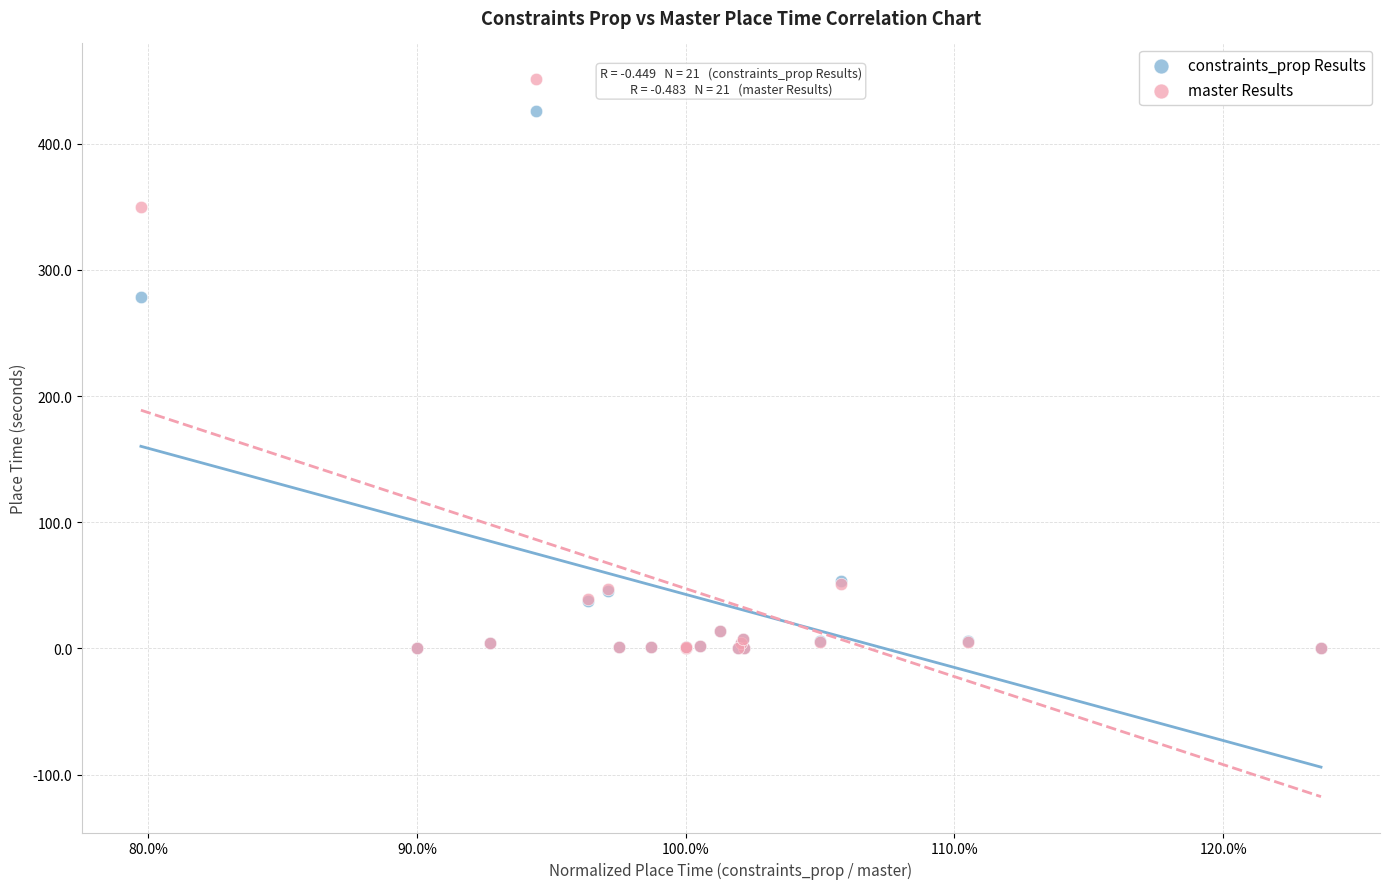

In the master Results series, what Y value is closest to 225?

349.8